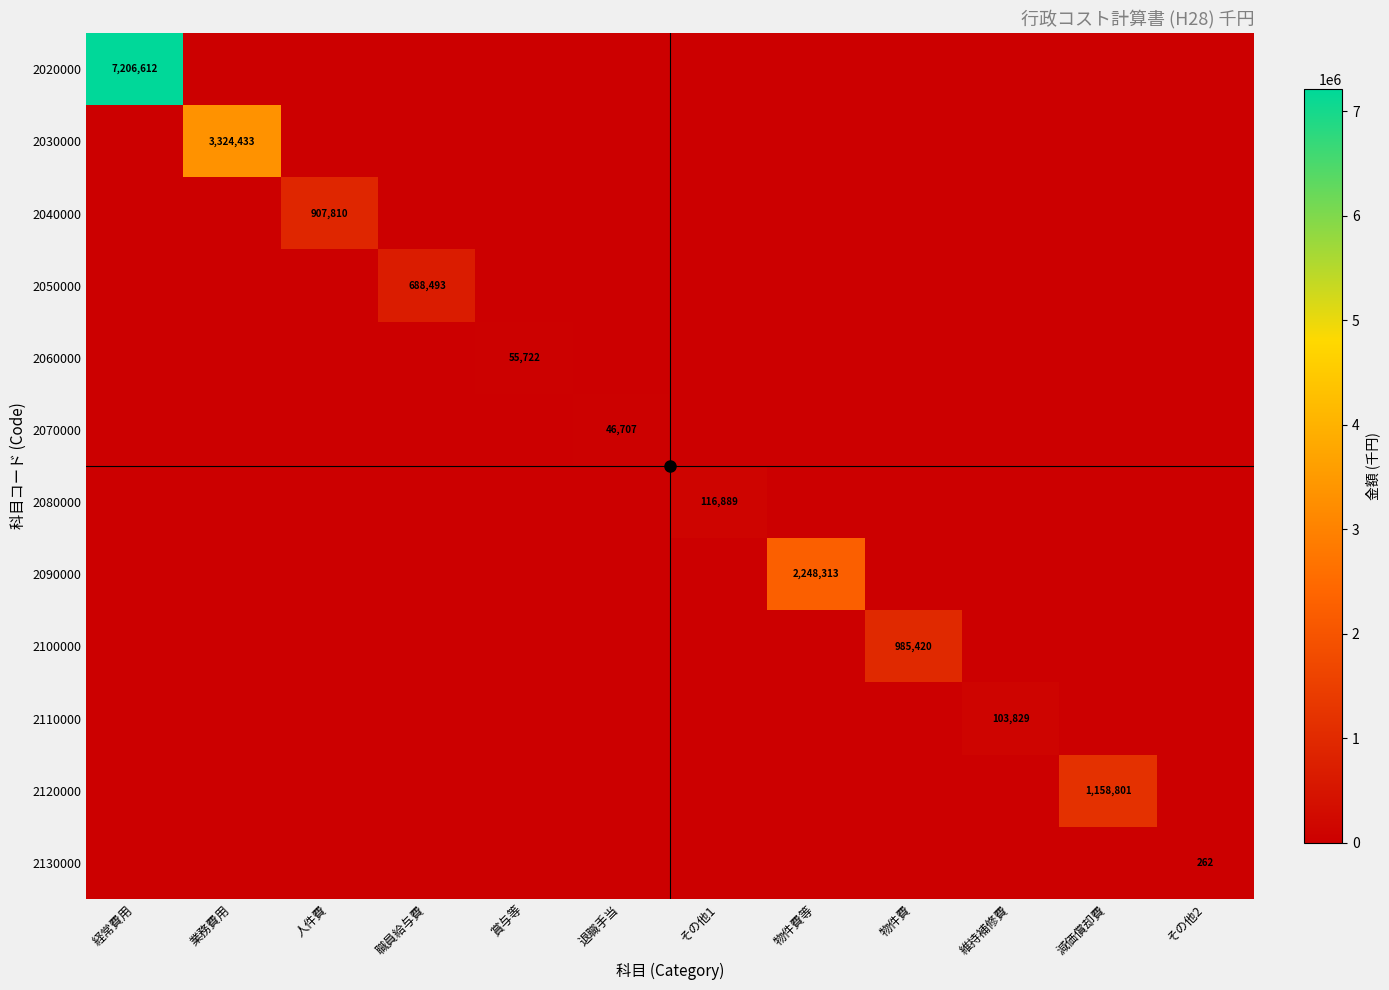

What is the spread (max minus min) of values at 退職手当?

46707